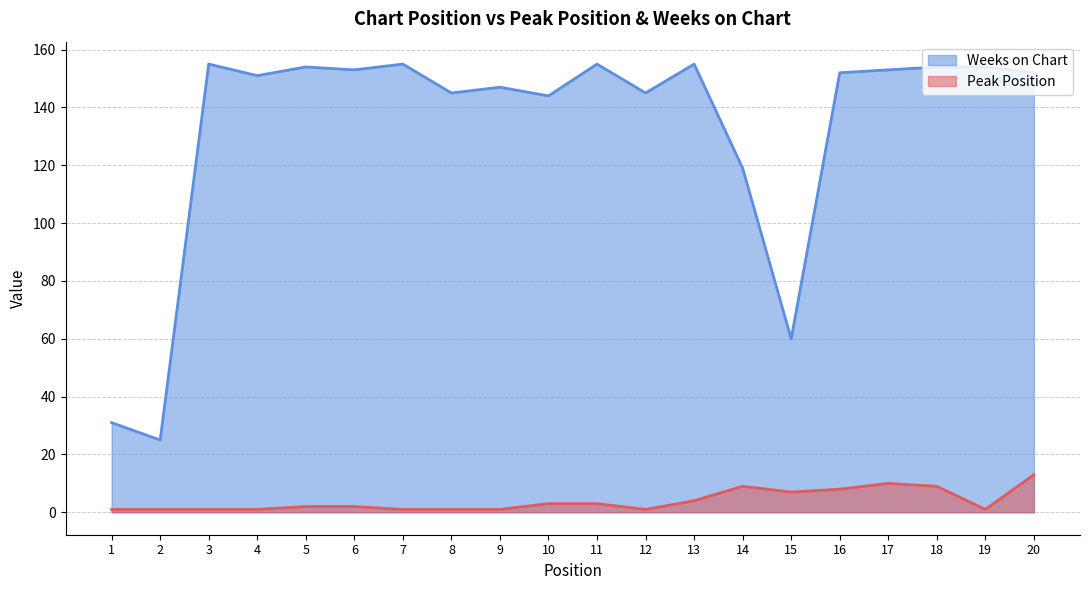

The Peak Position series shows 3 at 10. True or false?

True